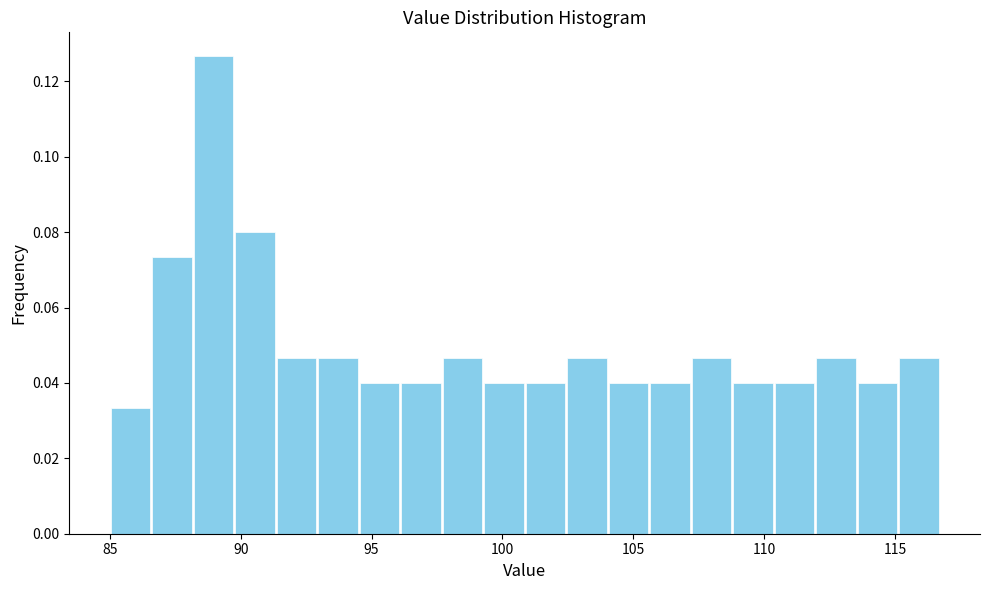

Read against the x-axis, roughly where is the centre of the tallest bar?

89.0